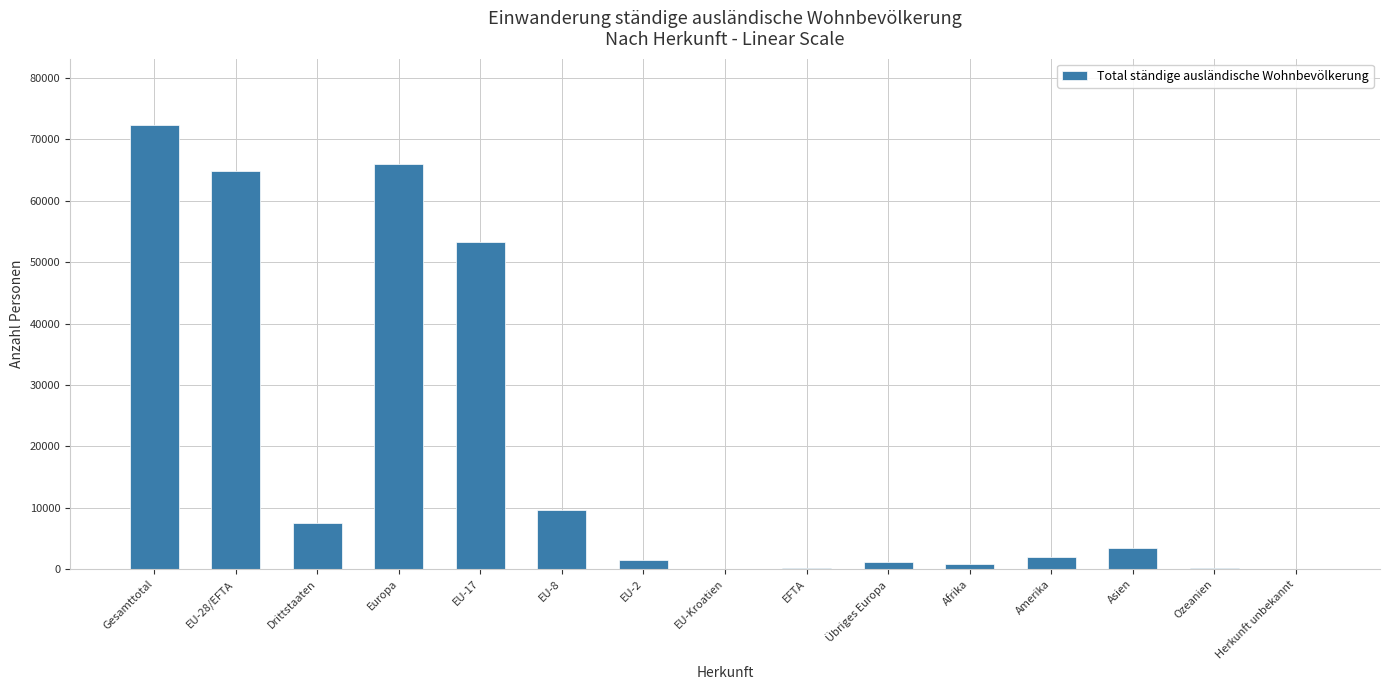

Between EU-8 and Europa, which is larger?

Europa